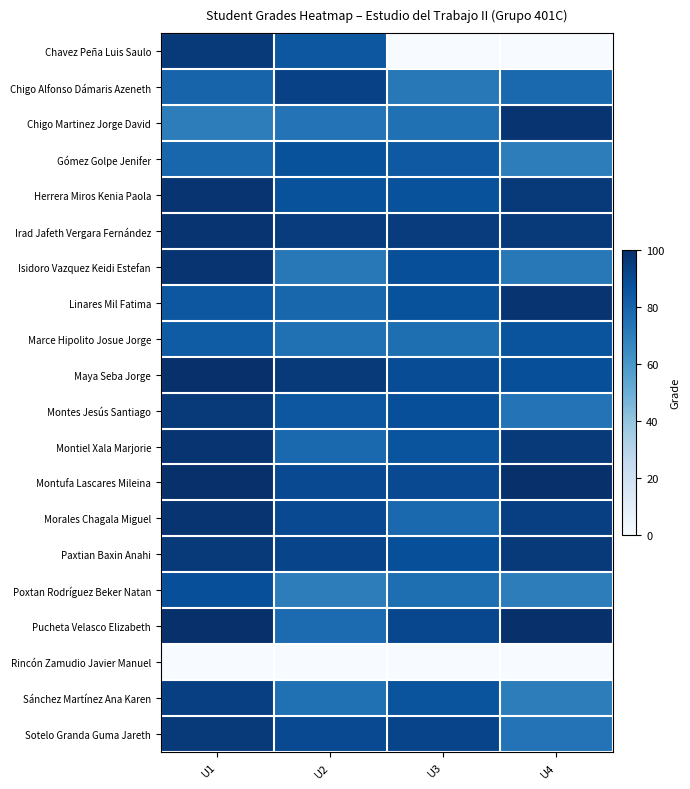

What is the spread (max minus min) of values at U1?

100